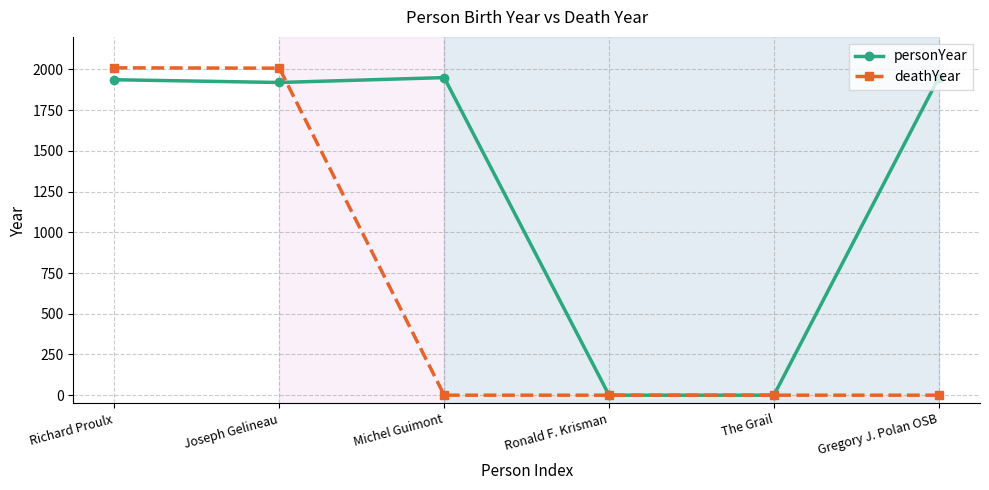

Count the number of categories in the chart.

6